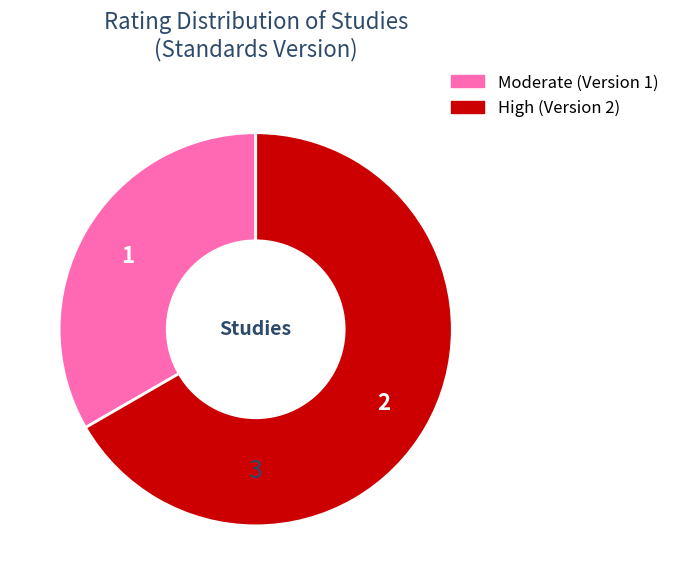

Does any single category account for the majority?

Yes